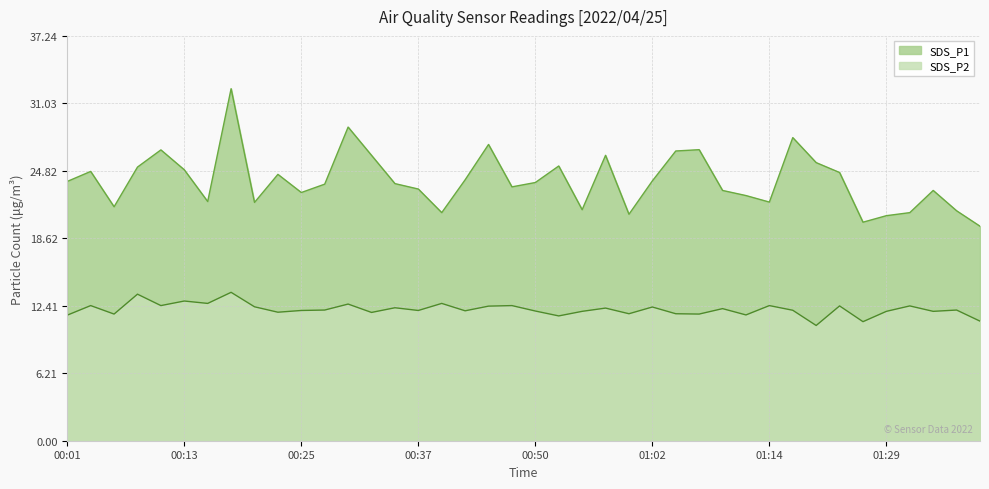

What is the label of the 25th point from the right?

00:37